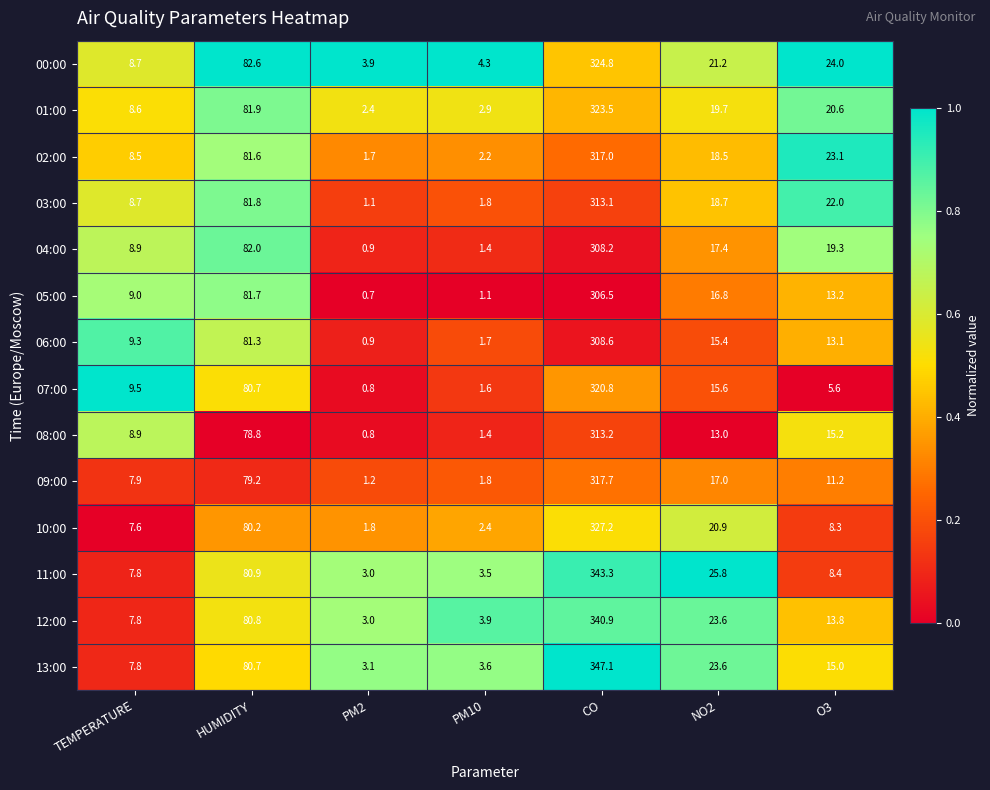

List the labels in order of 07:00 value, smallest first.

PM2, PM10, O3, TEMPERATURE, NO2, HUMIDITY, CO